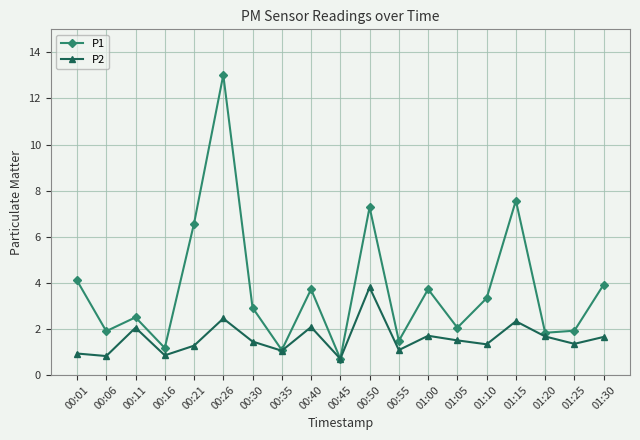

What is the approximate value of P1 at 00:40?

3.7